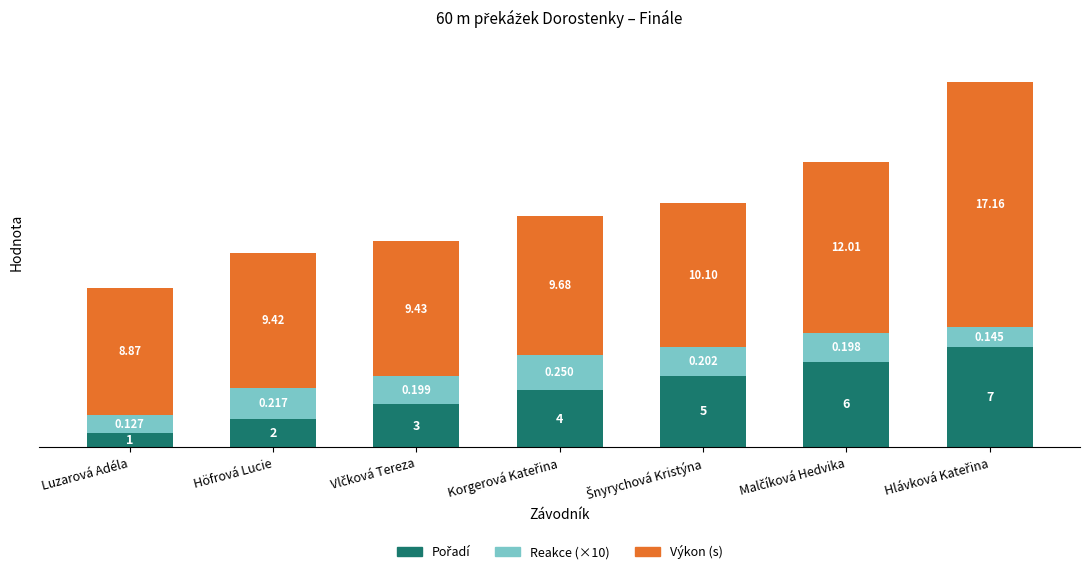

How many data points does each series have?

7